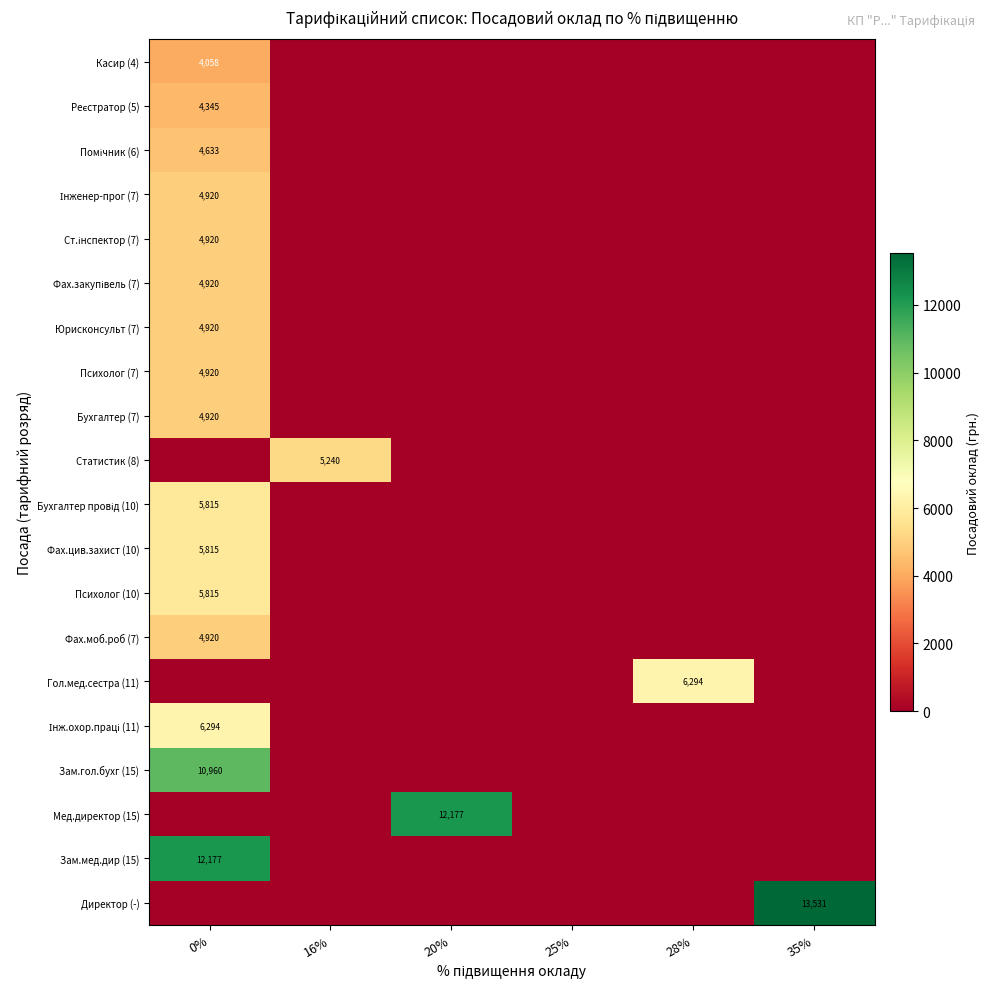

The Касир (4) series shows 7098 at 0%. True or false?

False